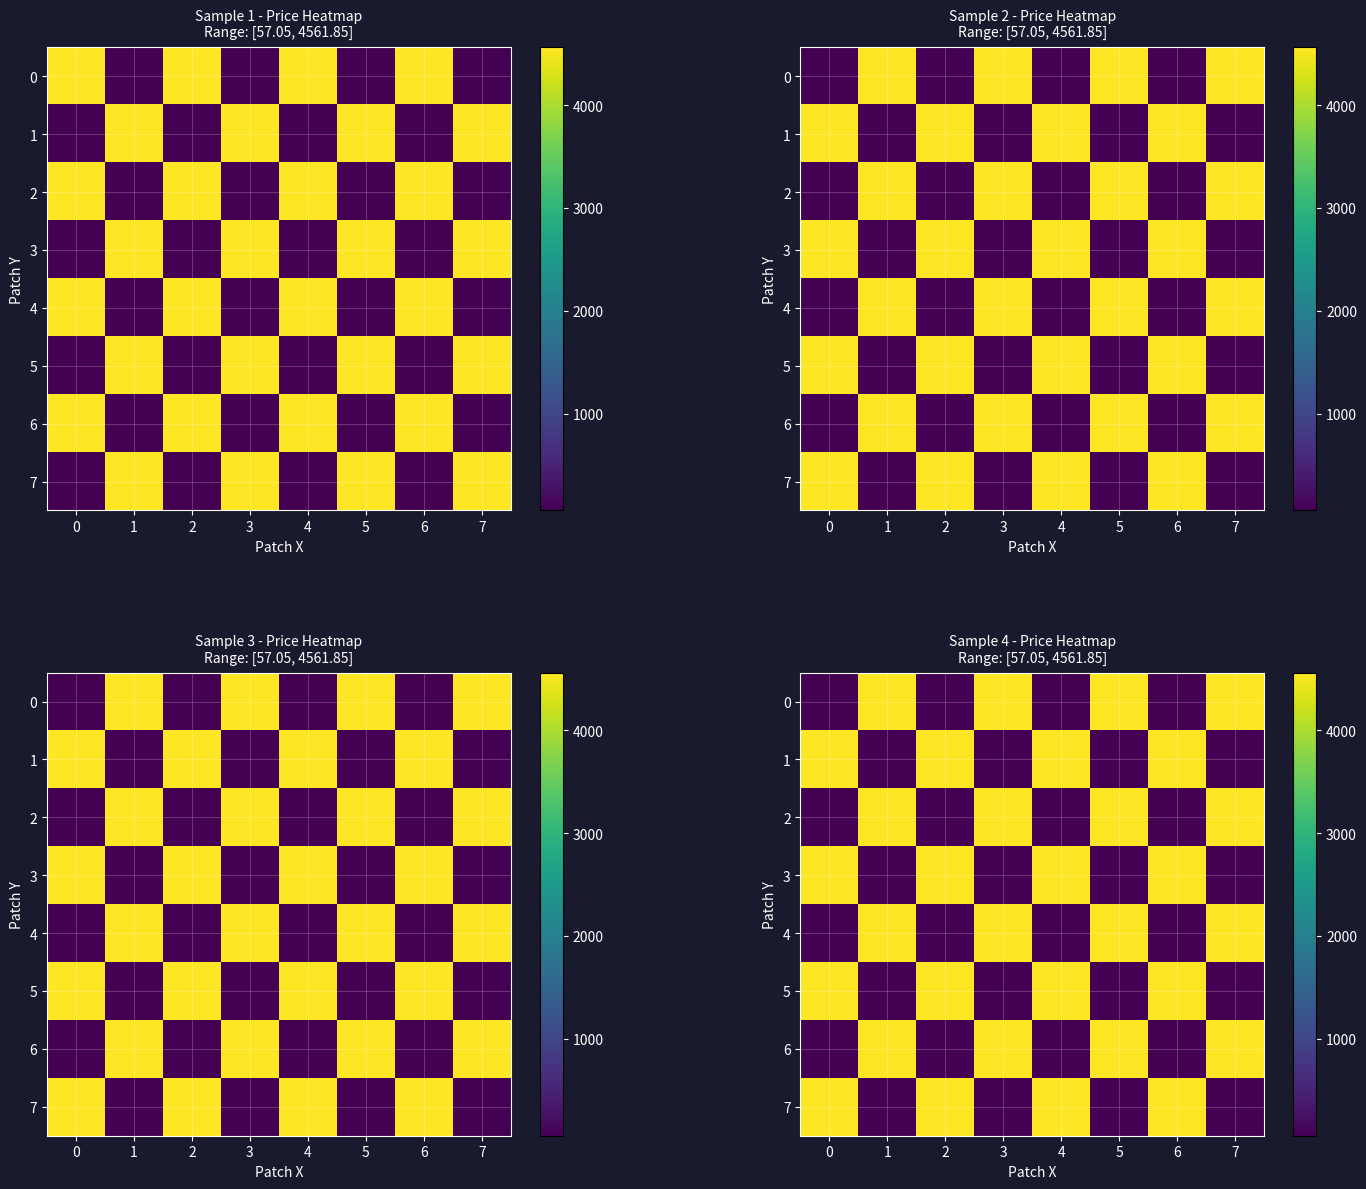

Where does the 0 series first go above 4561?

1